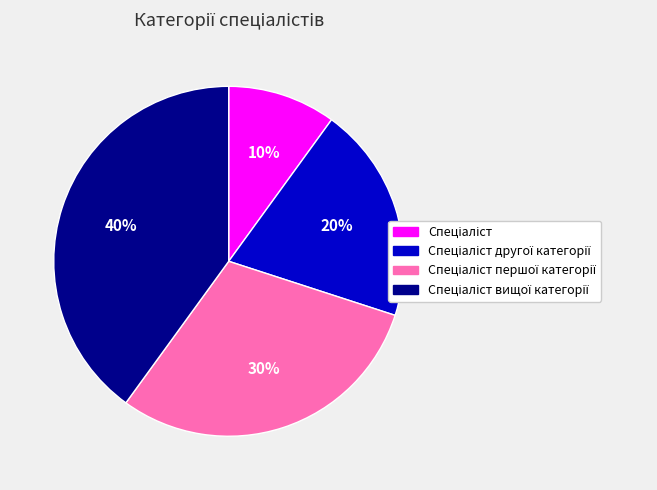

Is there a majority slice in this chart?

No